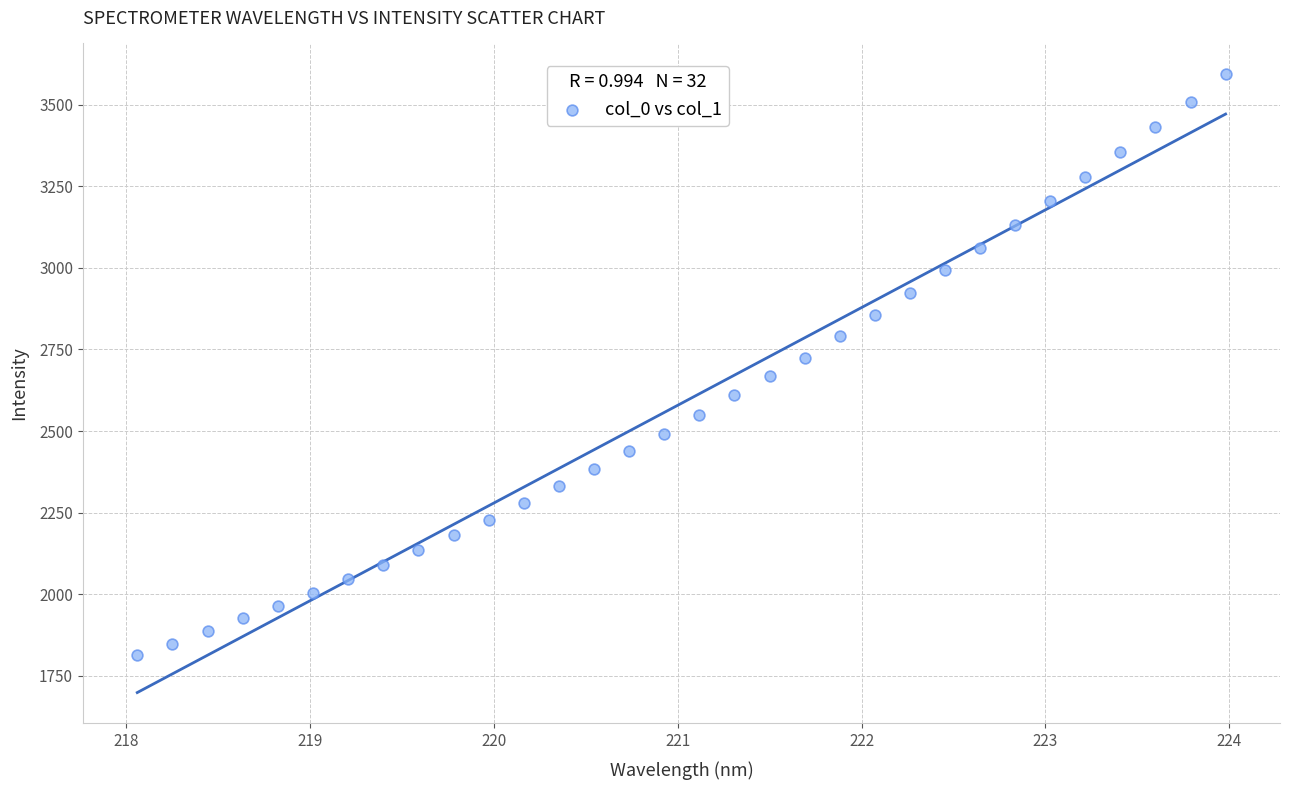

What is the range of X values (max minus min)?

5.9